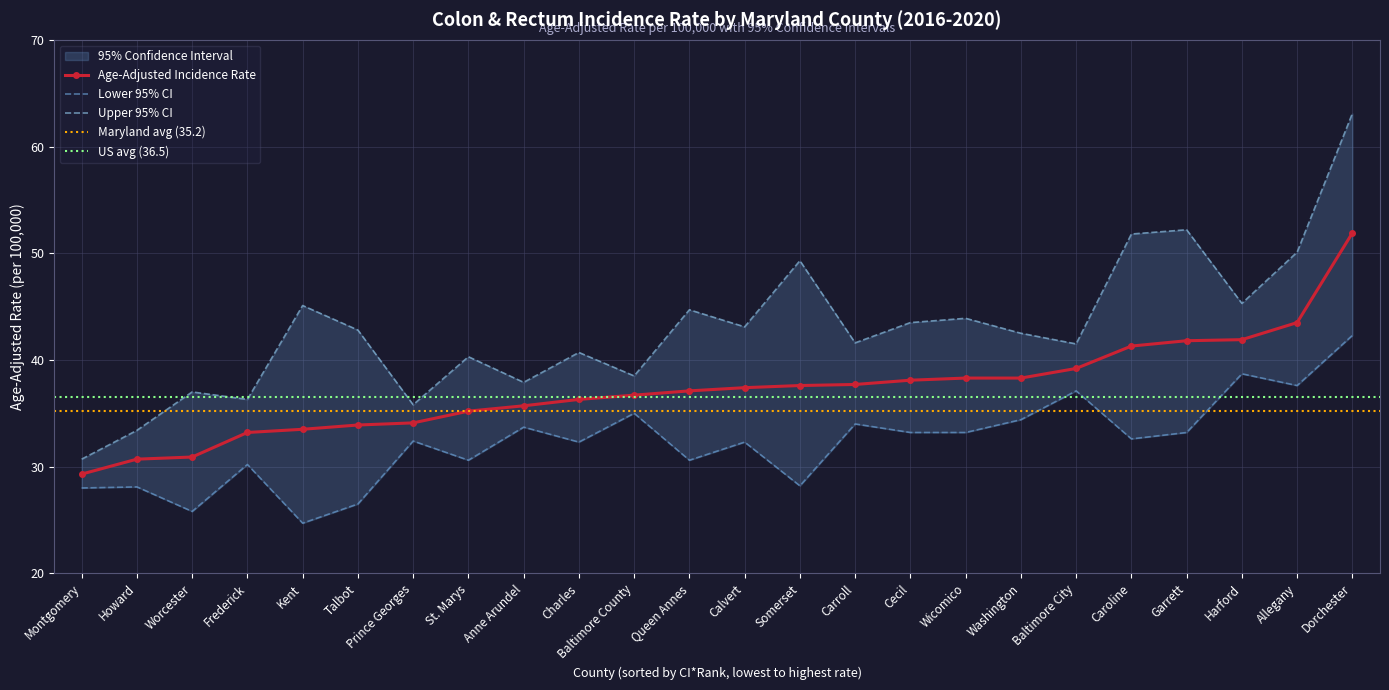

Is it true that Lower 95% CI equals 40.5 at Howard?

False